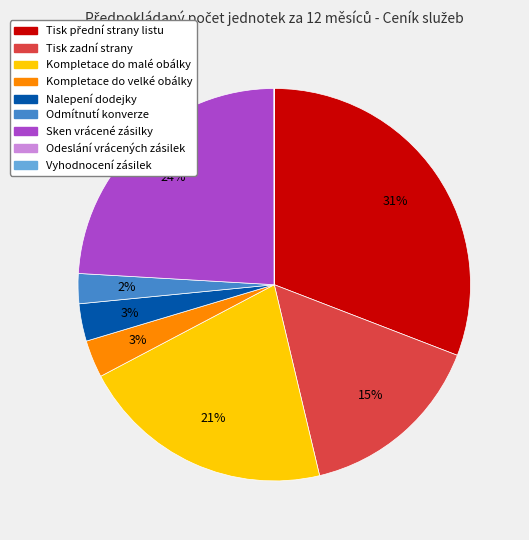

Is there a majority slice in this chart?

No